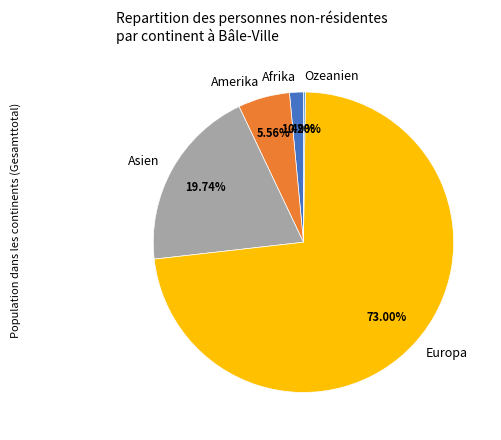

Does any single category account for the majority?

Yes